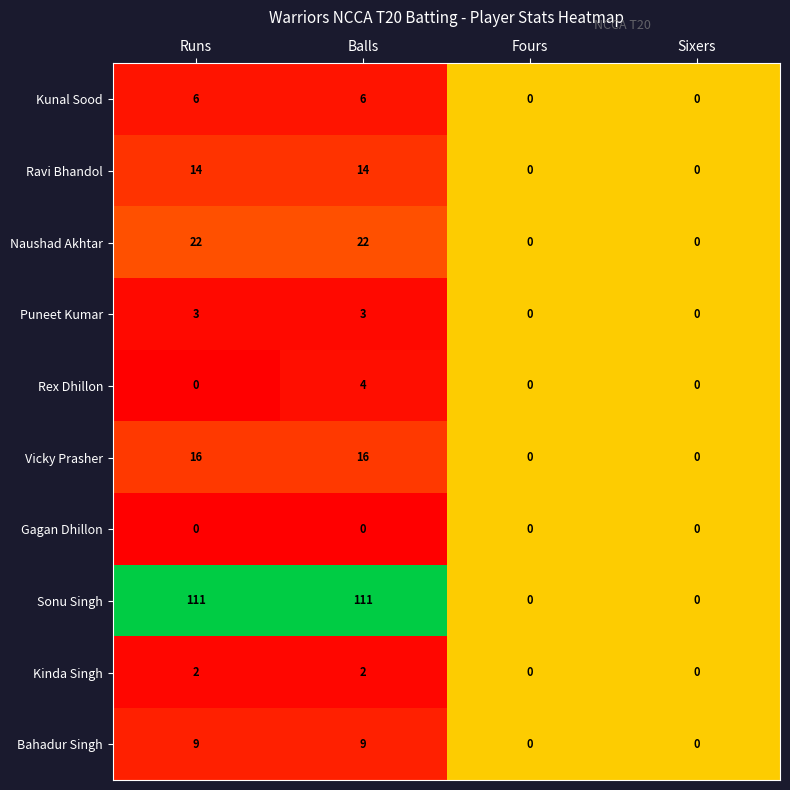

What is the total value across all series at Runs?

183